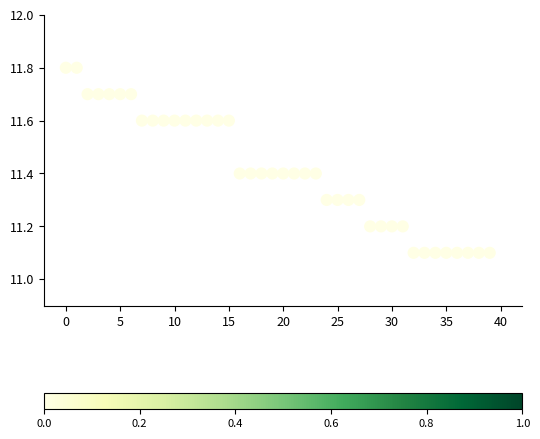

What is the range of Y values (max minus min)?

0.7